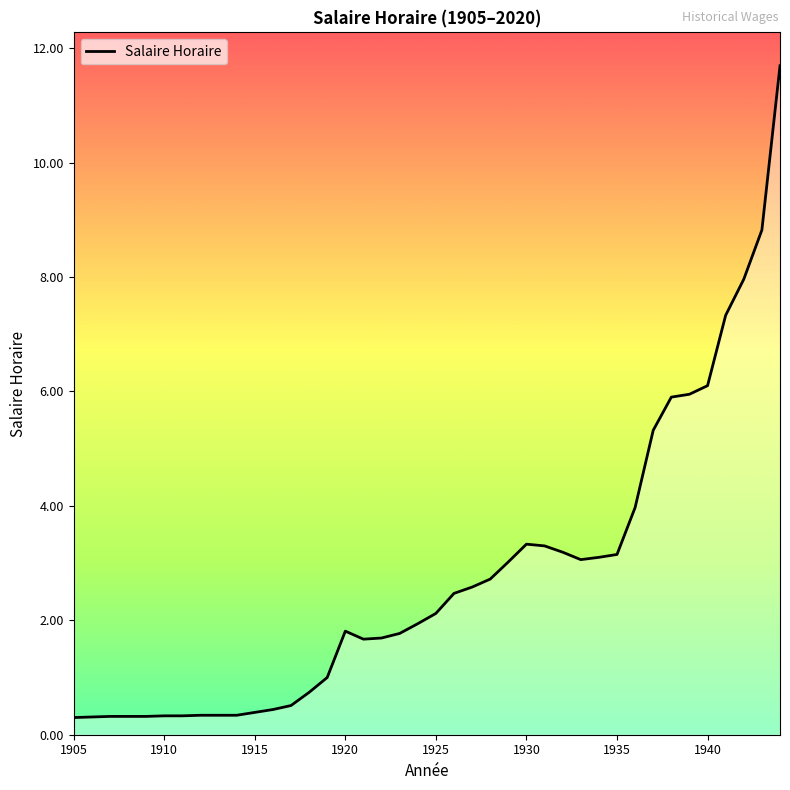

What is the smallest value displayed?

0.3